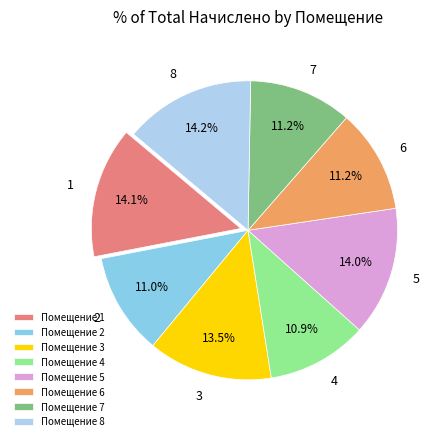

Is there a majority slice in this chart?

No